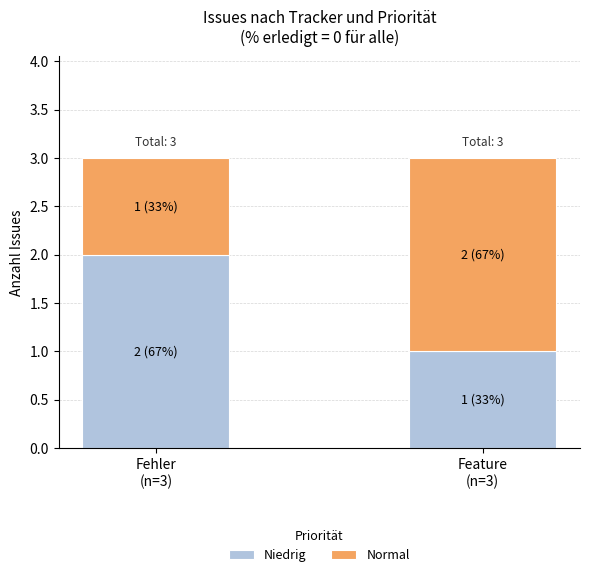

Is it true that Niedrig equals 1 at Feature
(n=3)?

True